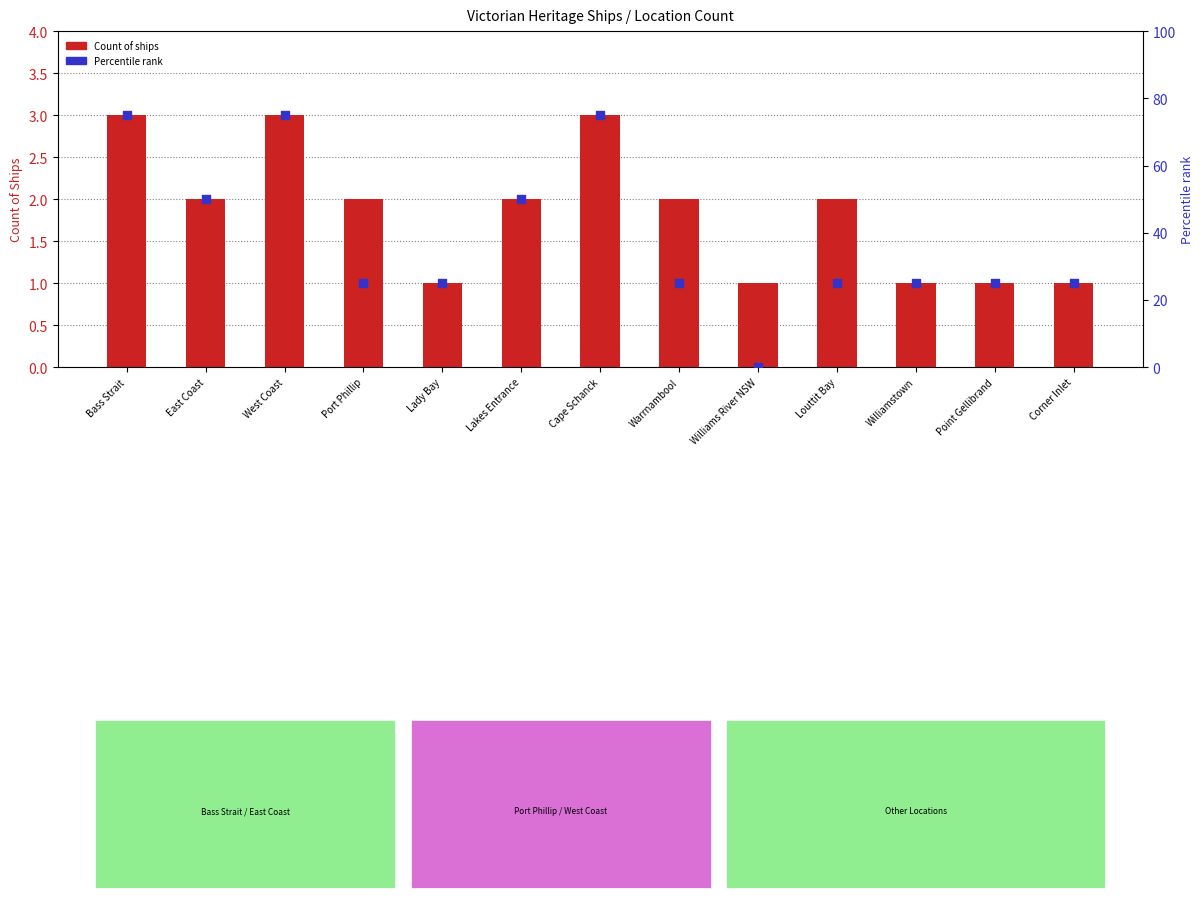

Is the value of Count of ships at Cape Schanck greater than the value of Percentile rank at Corner Inlet?

No